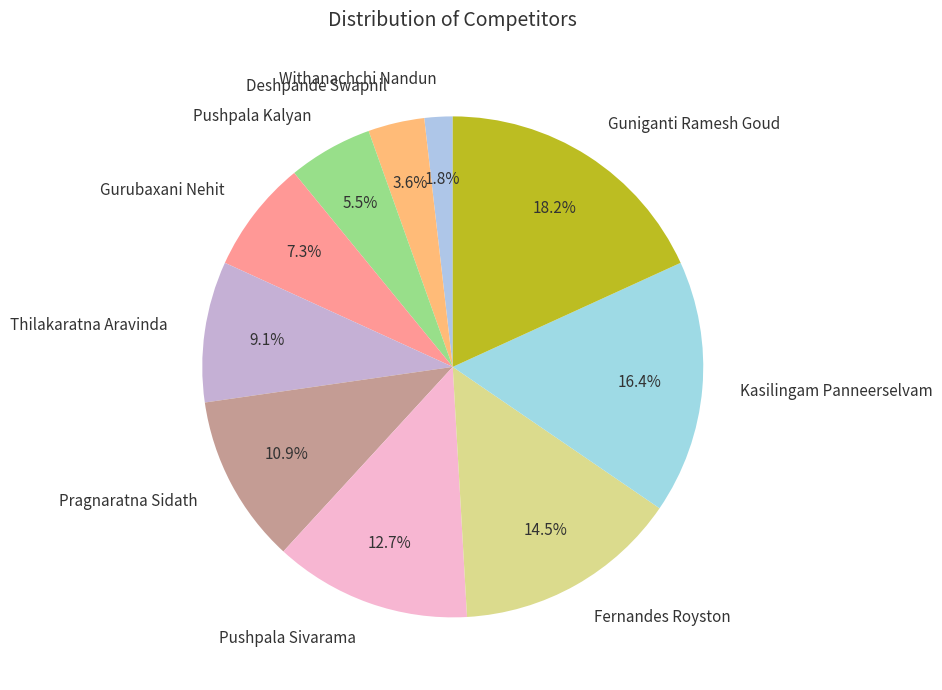

Count the number of slices in the pie.

10